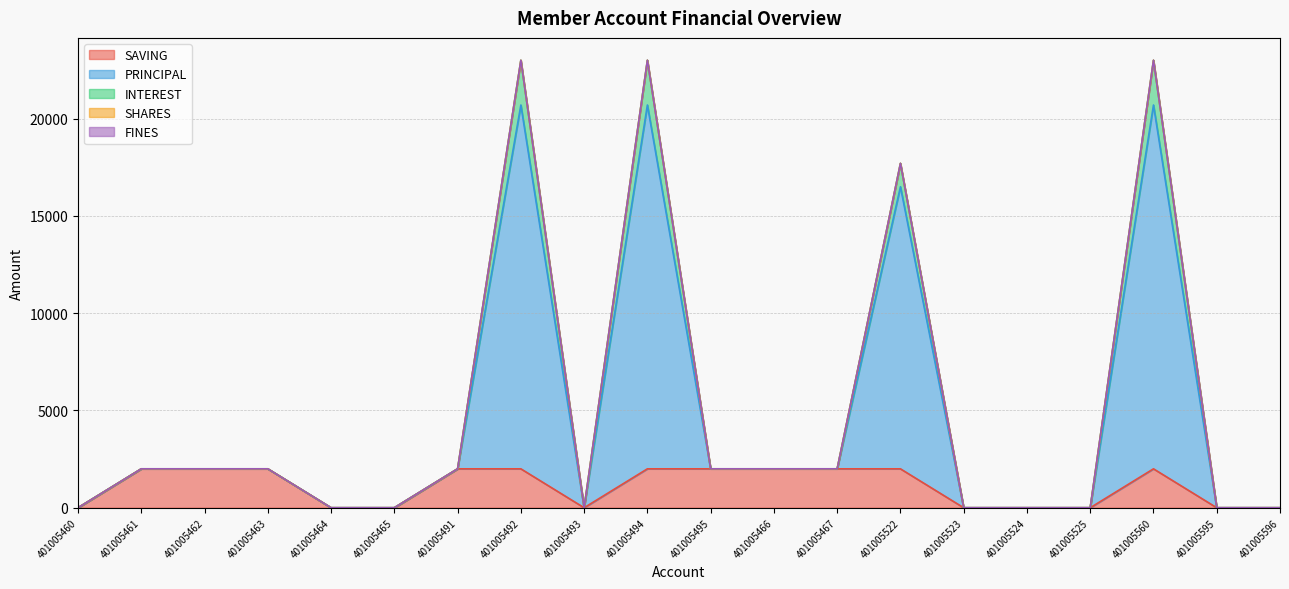

In PRINCIPAL, how many points are higher than both neighbors (excluding endpoints)?

4